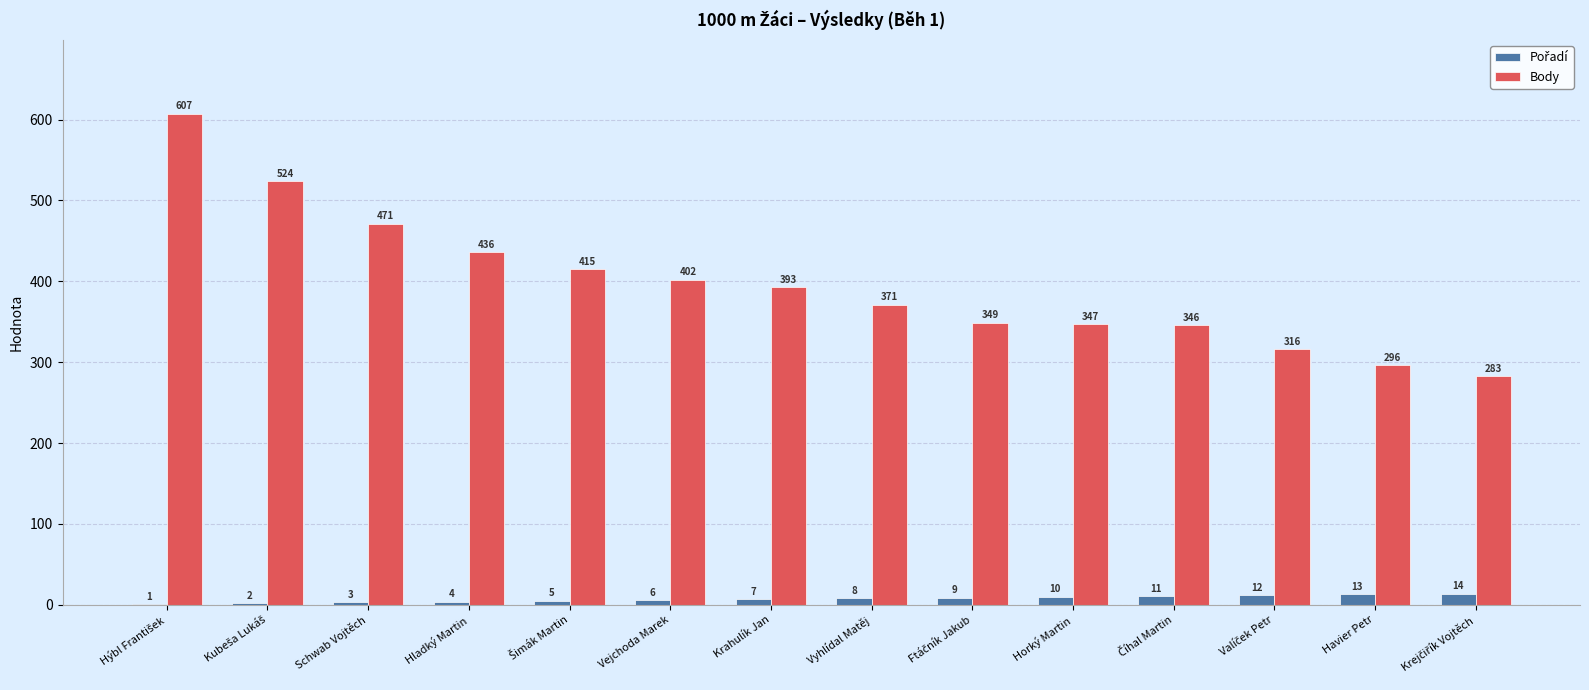

What value does the Body series have at Schwab Vojtěch, to the nearest 10?

470